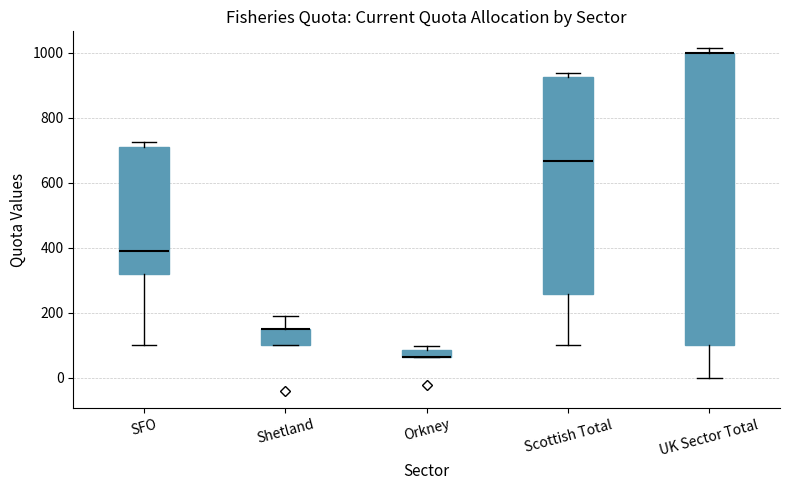

Which box is the tallest, from its lower edge to its upper edge?

UK Sector Total